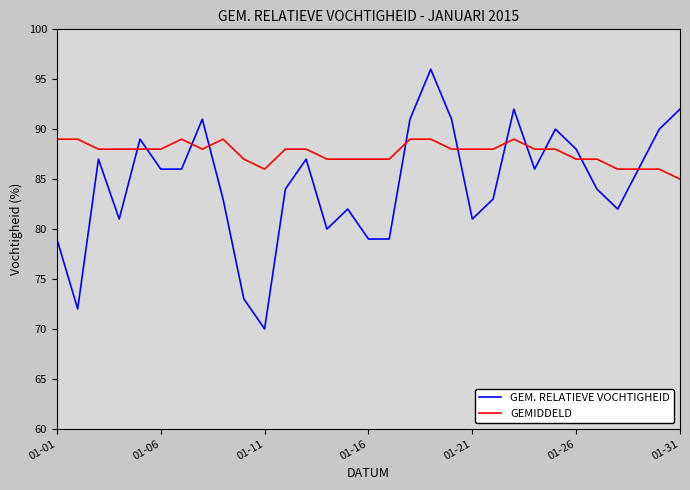

Rank the series by their maximum value, from lowest to highest.

GEMIDDELD, GEM. RELATIEVE VOCHTIGHEID